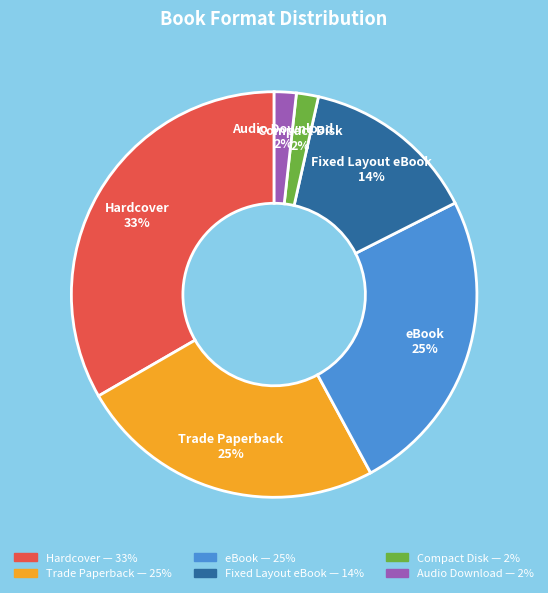

Which category has the biggest portion of the pie?

Hardcover